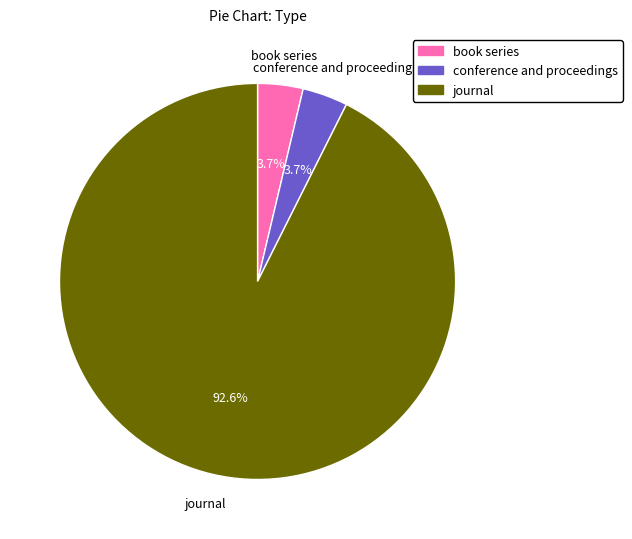

To the nearest percent, what is the difference between the largest and smallest slice percentages?

89%